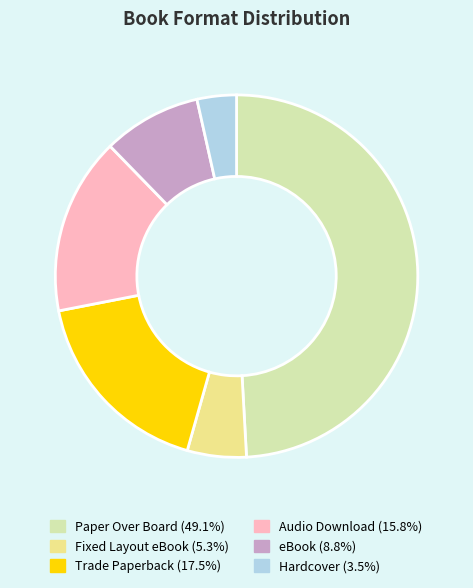

Rank the categories by value from lowest to highest.

Hardcover, Fixed Layout eBook, eBook, Audio Download, Trade Paperback, Paper Over Board